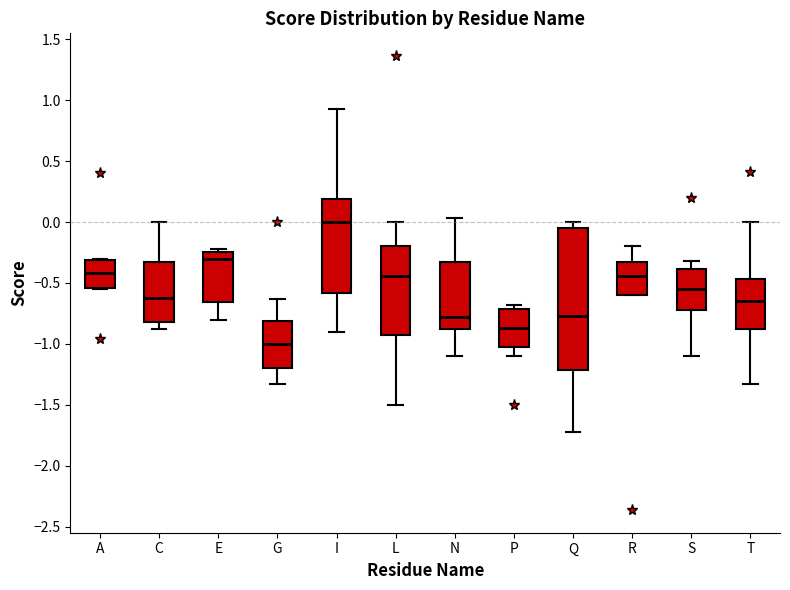

Which box's median line is the lowest?

G